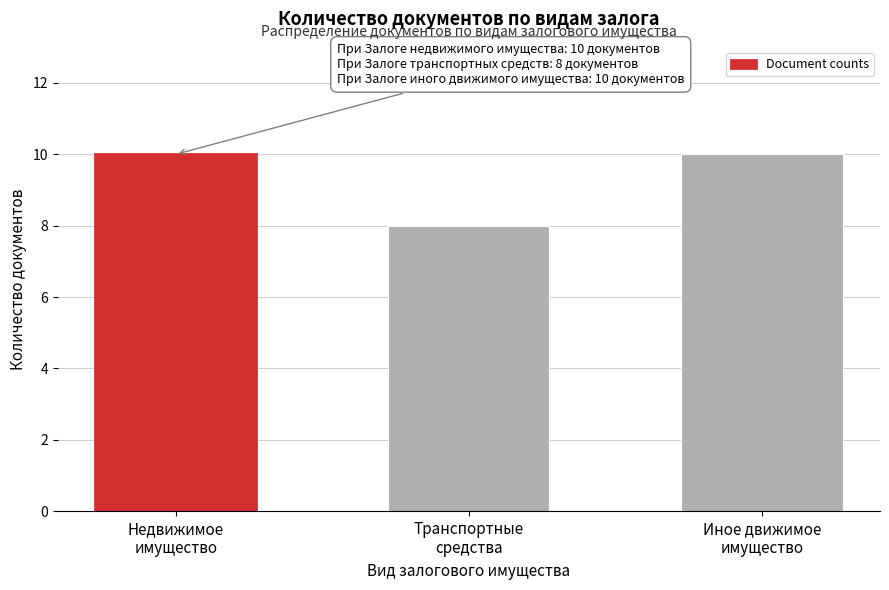

Reading left to right, extract all data points from this chart.

10	8	10